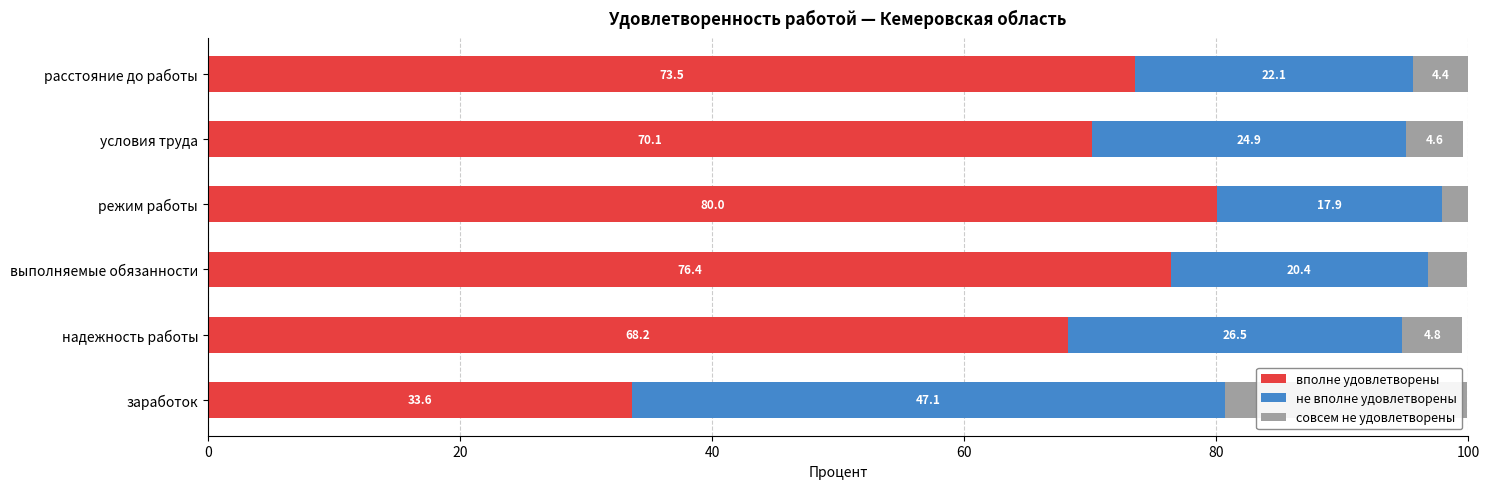

Where is вполне удовлетворены nearest to the value 56?

надежность работы